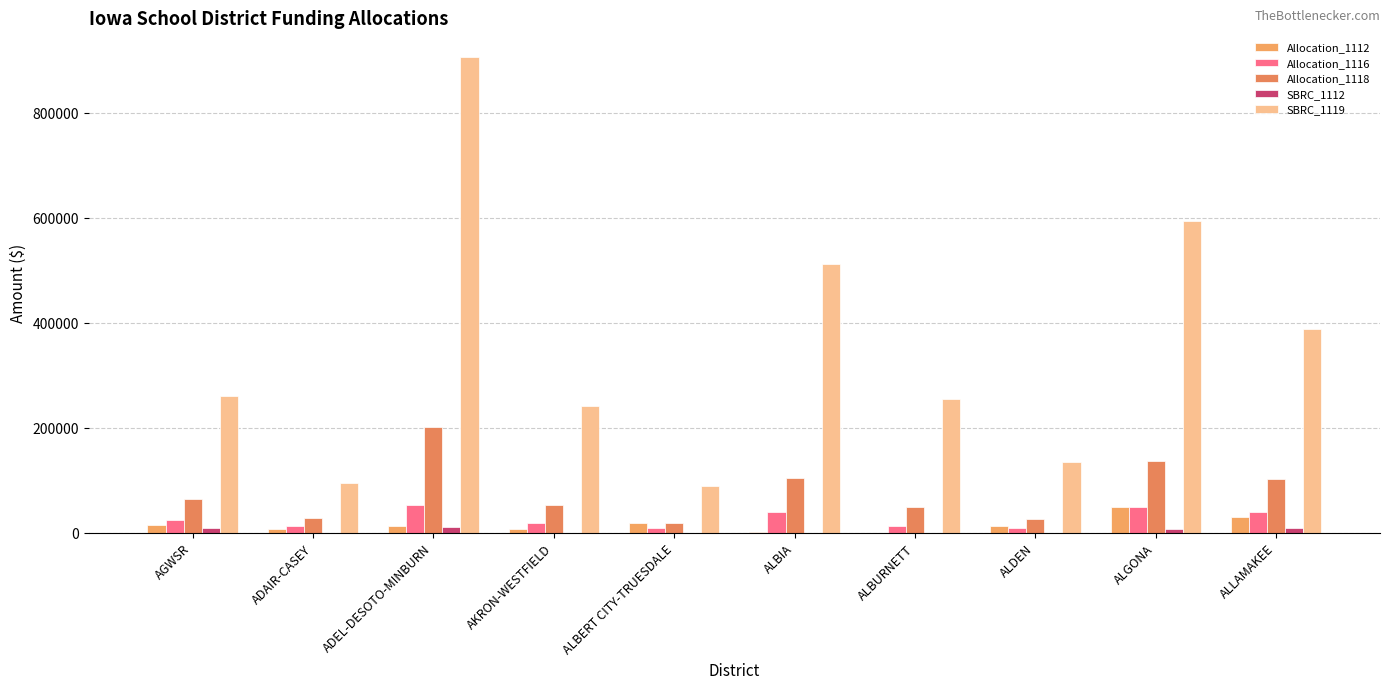

How many groups of bars are there?

10